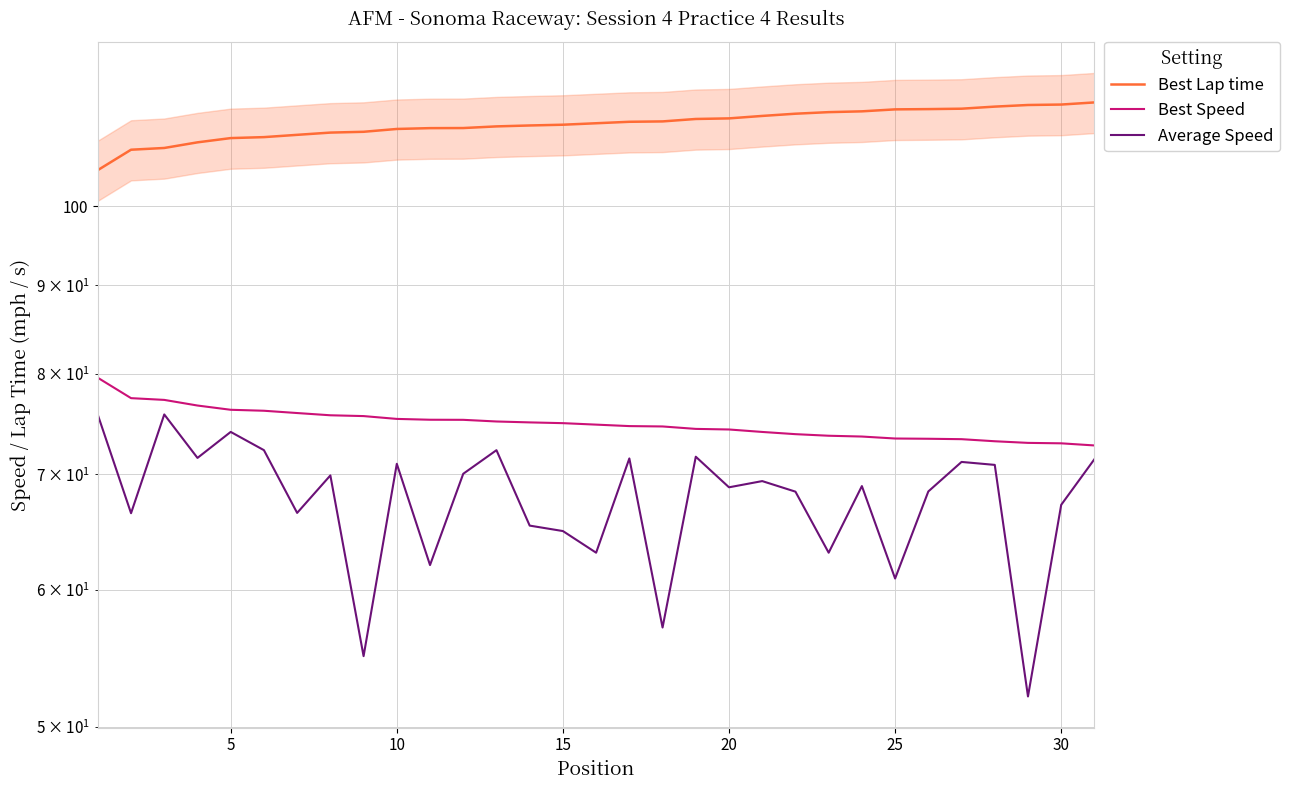

Which series has the largest range (max minus min)?

Average Speed